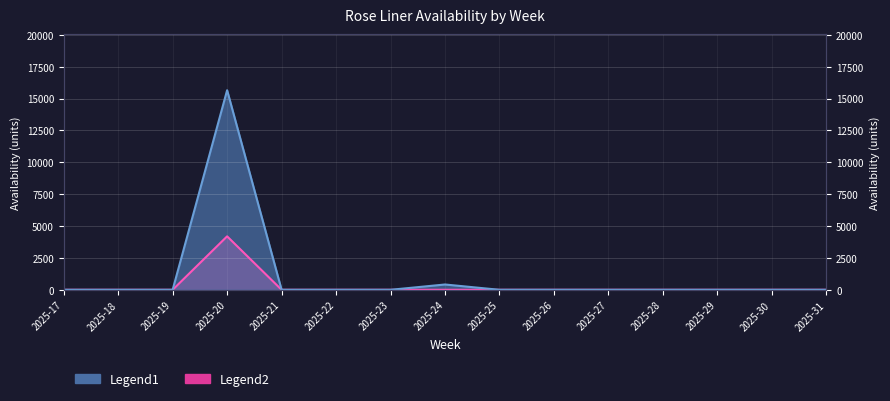

True or false: Arborose (32) and Classic Garden (32) cross at least once.

False